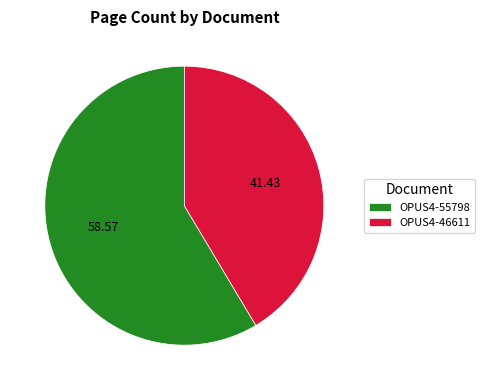

Approximately how many times larger is the value at OPUS4-55798 compared to OPUS4-46611?

1.4